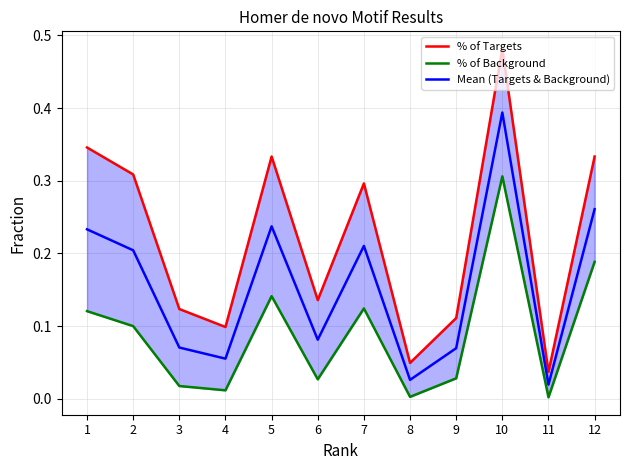

True or false: % of Background and % of Targets cross at least once.

False